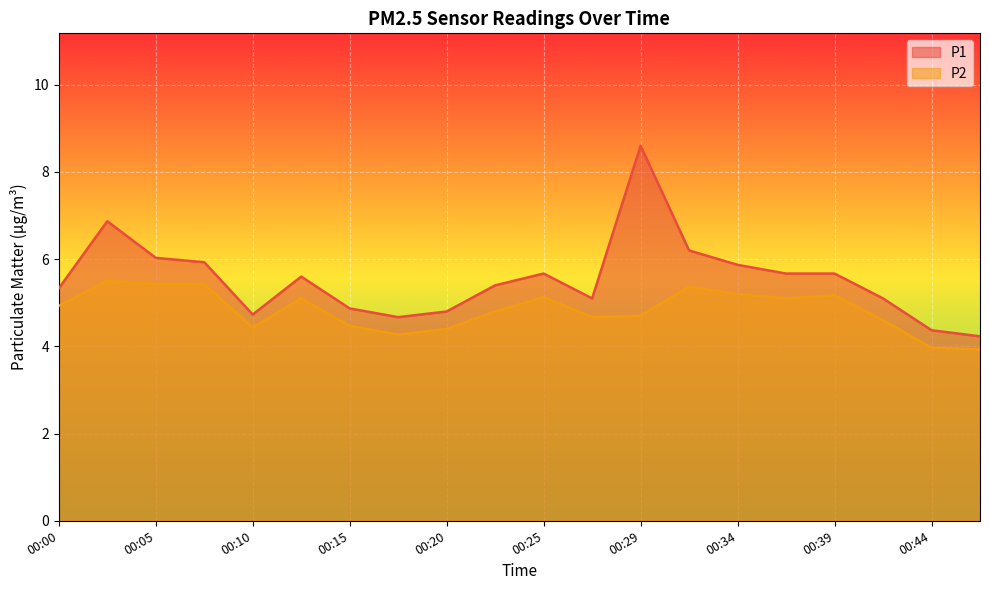

The P1 series shows 5.1 at 00:42. True or false?

True